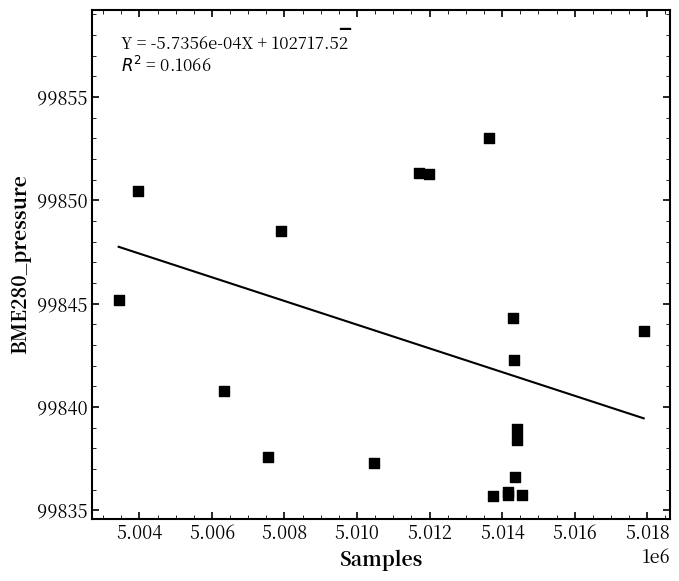

What Y value in the scatter plot is closest to 99846?

99845.2